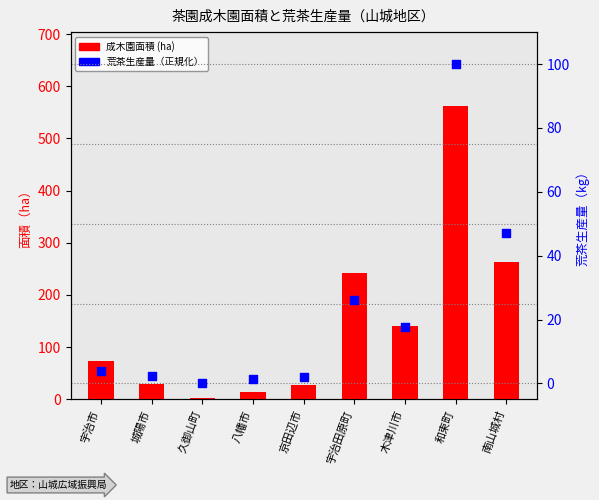

At how many categories does at least one series exceed 339?

1